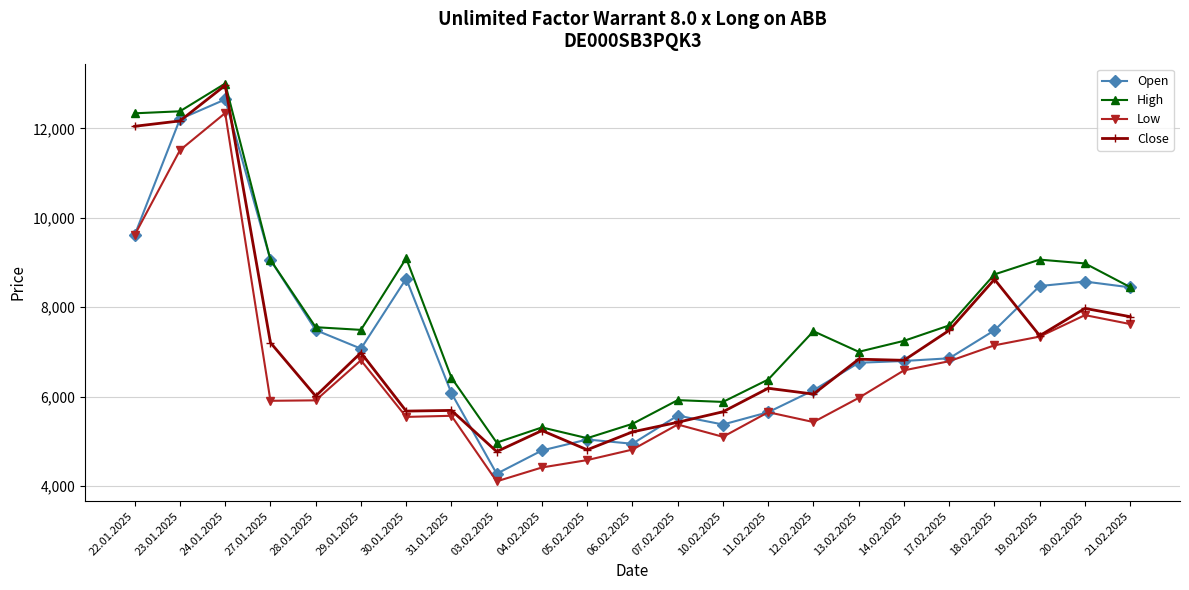

At which category does High reach its first local peak?

24.01.2025